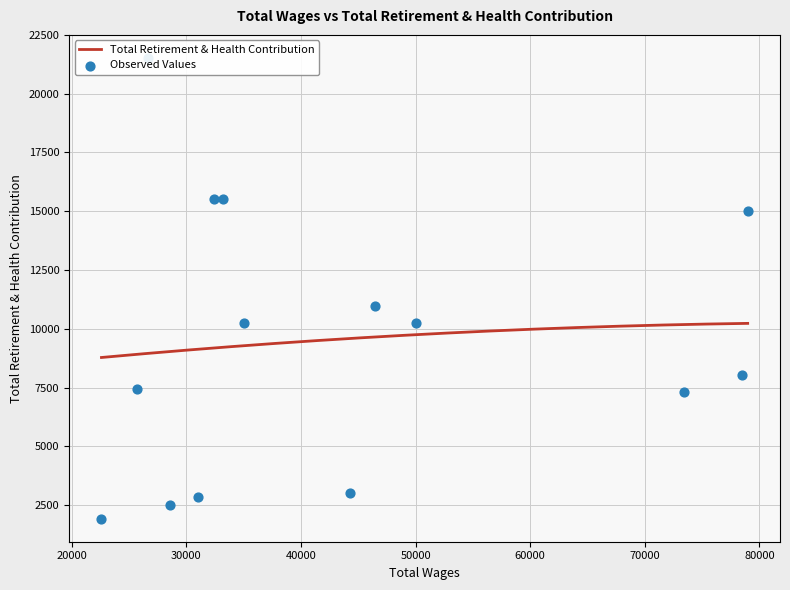

What is the ratio of the value at 78528.0 to the value at 25708.0?

1.1